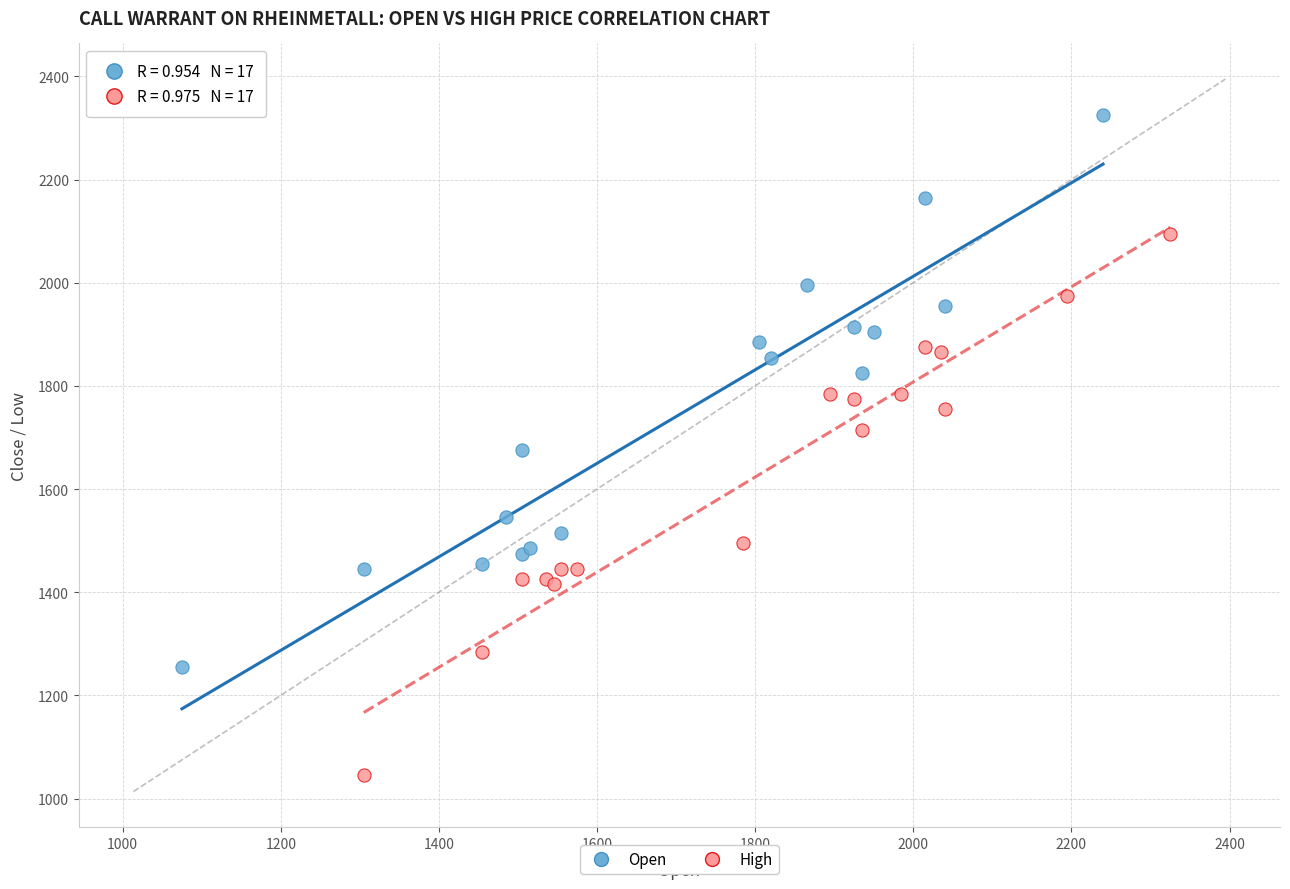

Which series reaches the maximum Y coordinate?

Open